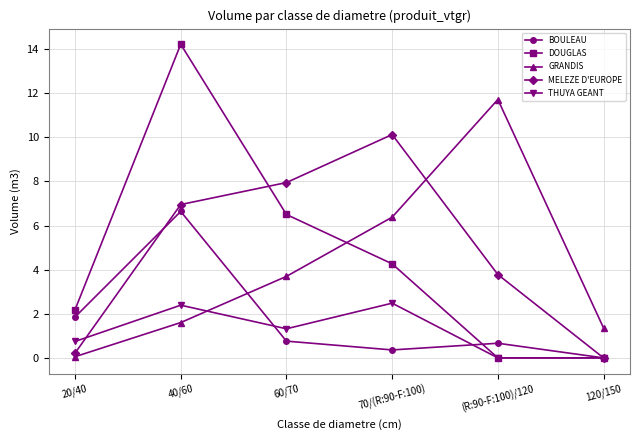

List the labels in order of MELEZE D'EUROPE value, largest first.

70/(R:90-F:100), 60/70, 40/60, (R:90-F:100)/120, 20/40, 120/150